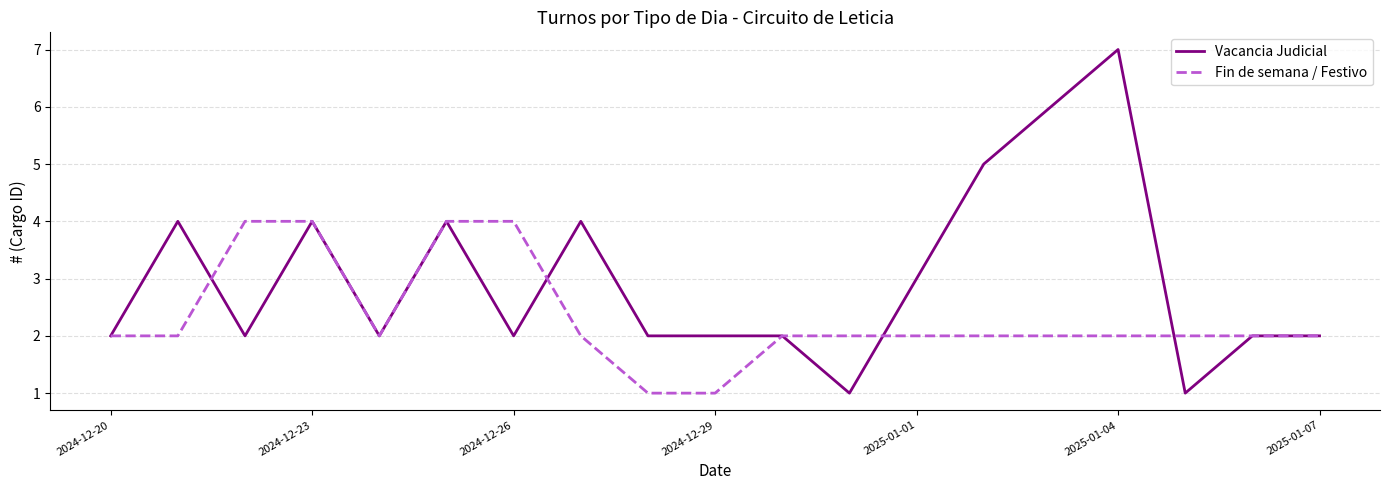

List the series in order of their overall mean, highest first.

Vacancia Judicial, Fin de semana / Festivo